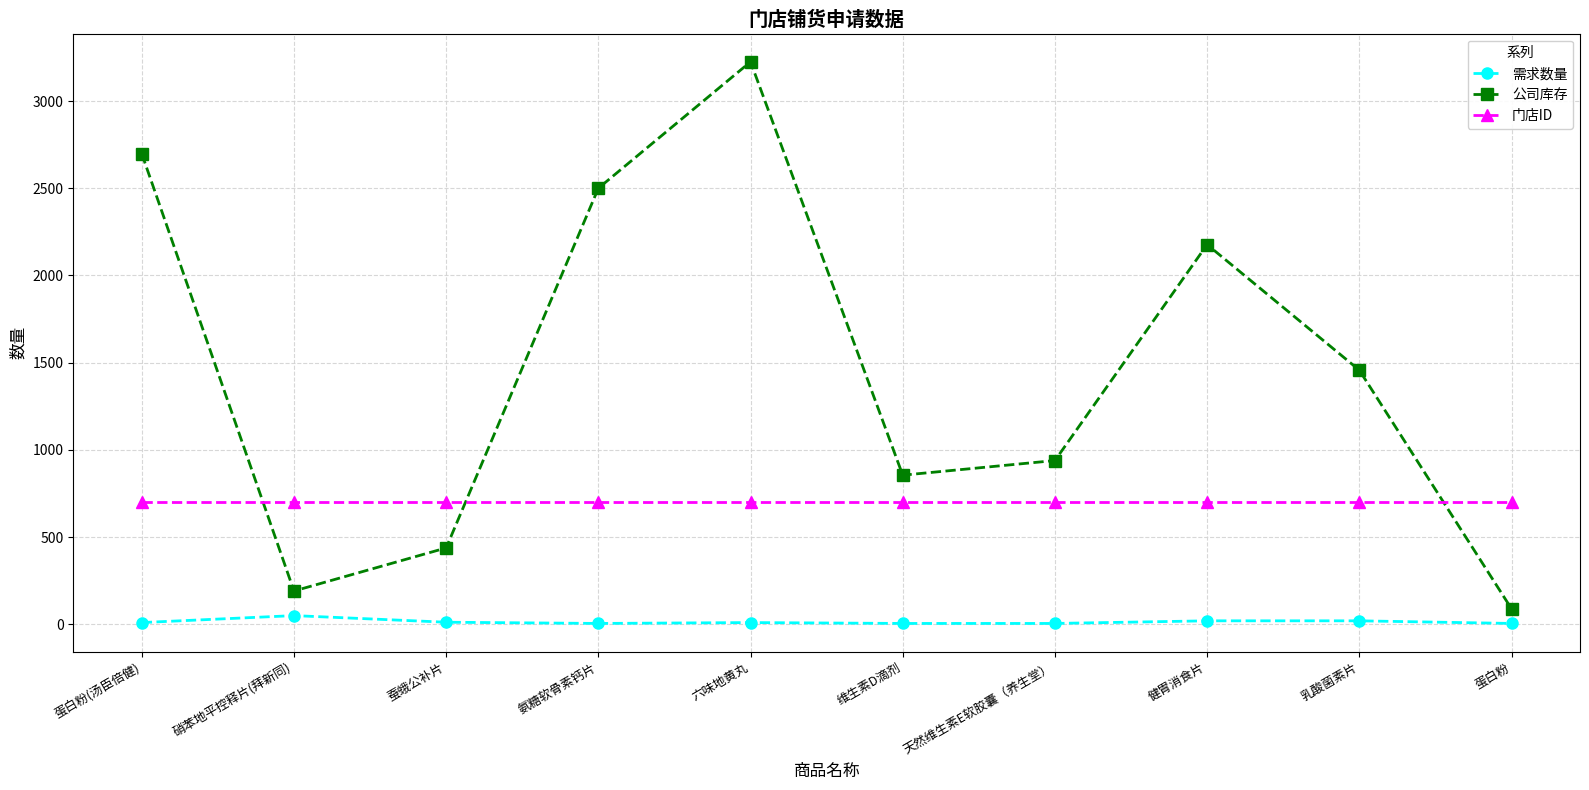

Is the value of 需求数量 at 蛋白粉 greater than the value of 公司库存 at 氨糖软骨素钙片?

No